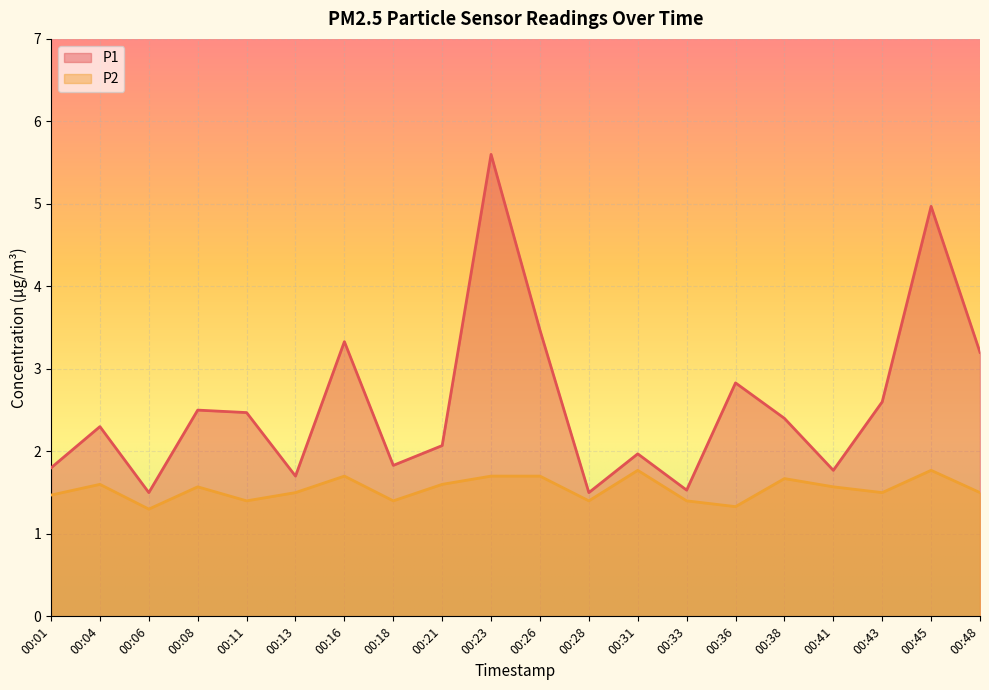

What is the total value across all series at 00:33?

2.9